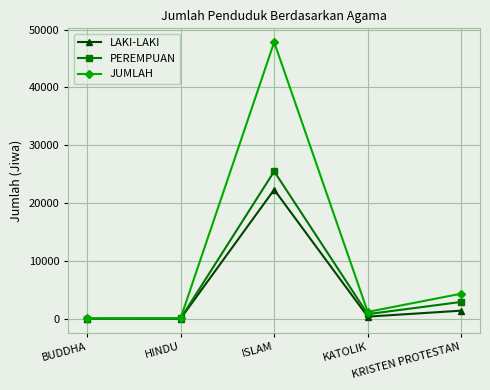

At KRISTEN PROTESTAN, list the series in order from smallest to largest.

LAKI-LAKI, PEREMPUAN, JUMLAH